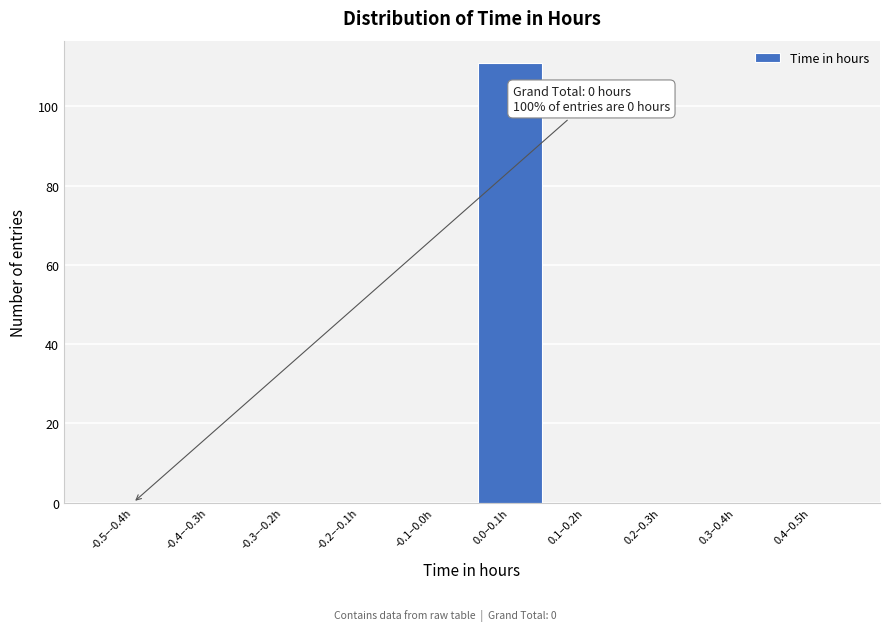

Reading left to right, list all the values displayed in this chart.

-0.5–-0.4h=0	-0.4–-0.3h=0	-0.3–-0.2h=0	-0.2–-0.1h=0	-0.1–0.0h=0	0.0–0.1h=111	0.1–0.2h=0	0.2–0.3h=0	0.3–0.4h=0	0.4–0.5h=0